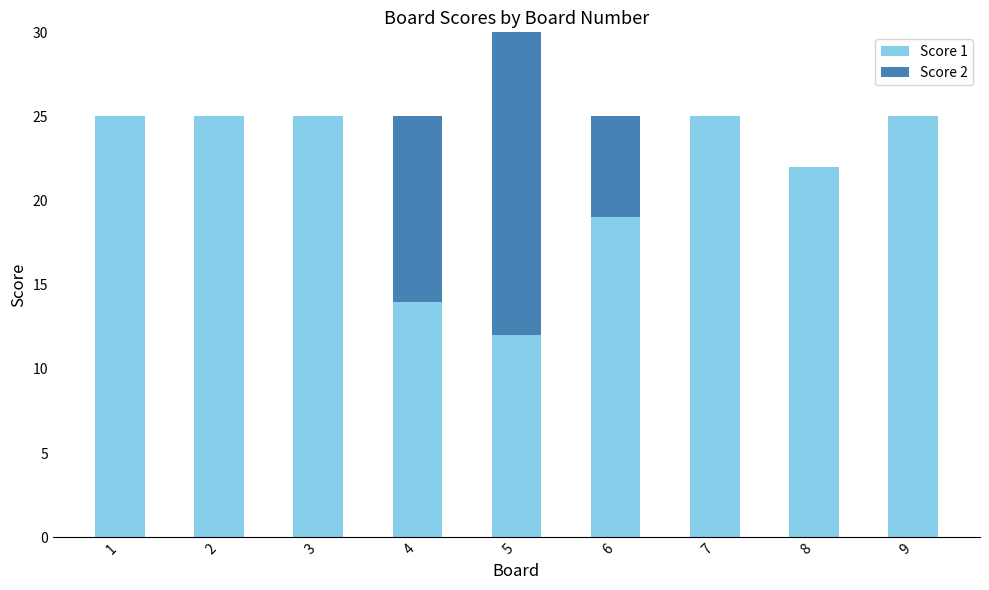

What is the total value across all series at 4?

25